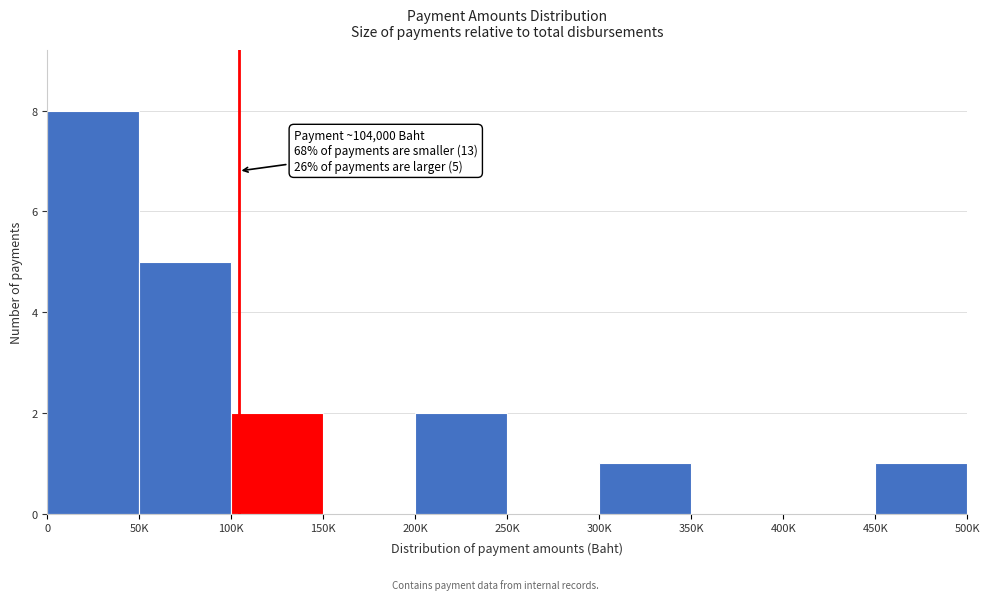

Reading right to left, what are all the values shown in this chart?

450K=1	400K=0	350K=0	300K=1	250K=0	200K=2	150K=0	100K=2	50K=5	0=8